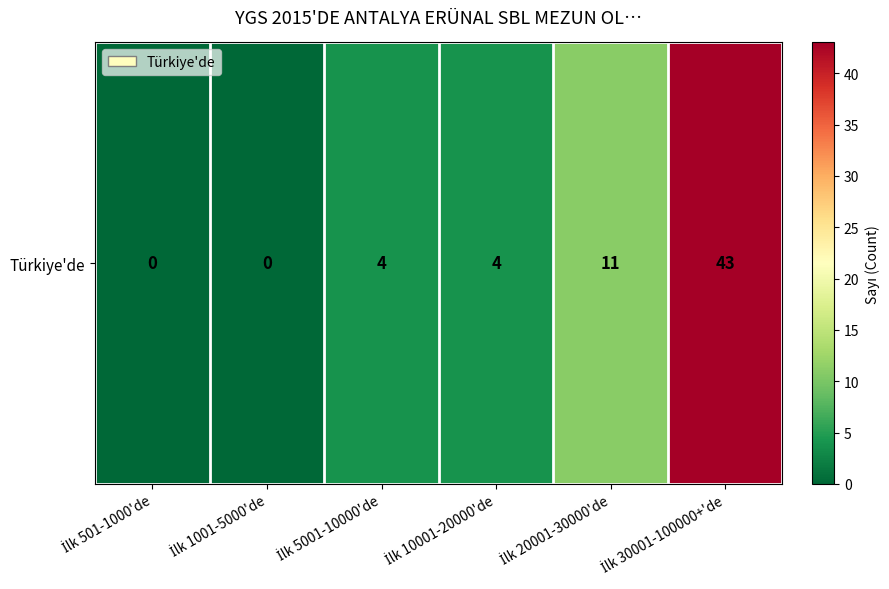

Which label corresponds to the smallest value in the chart?

İlk 501-1000'de